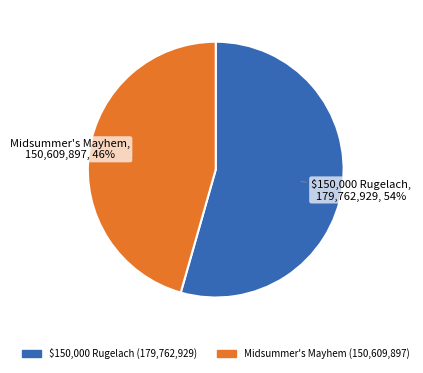

Is there any slice that represents more than half of the pie?

Yes